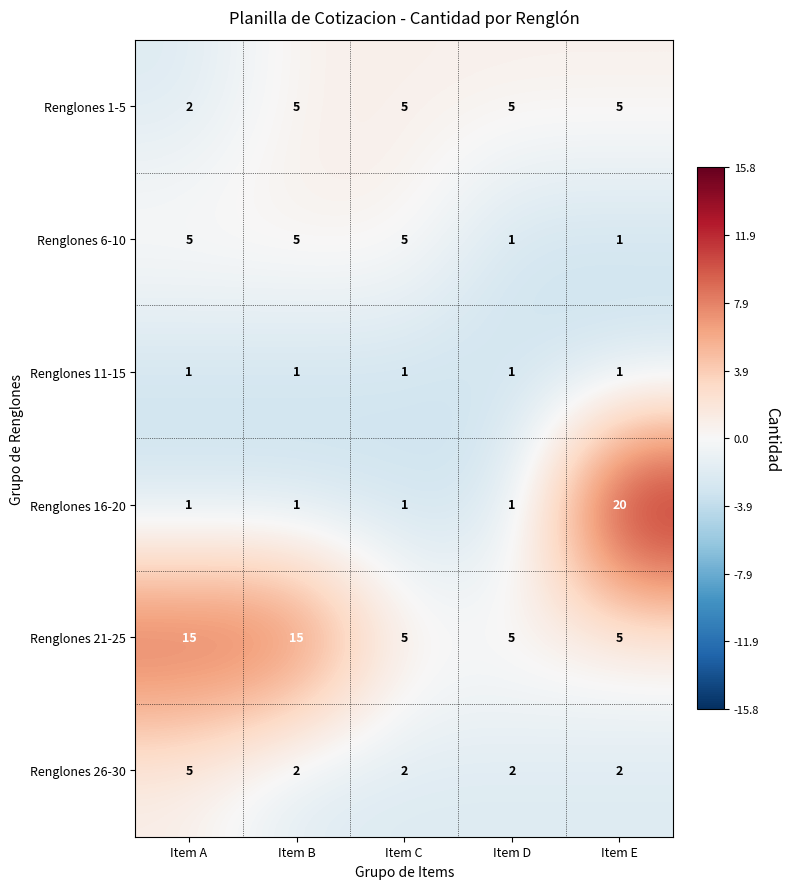

How many Renglones 6-10 values are between 1 and 5?

5